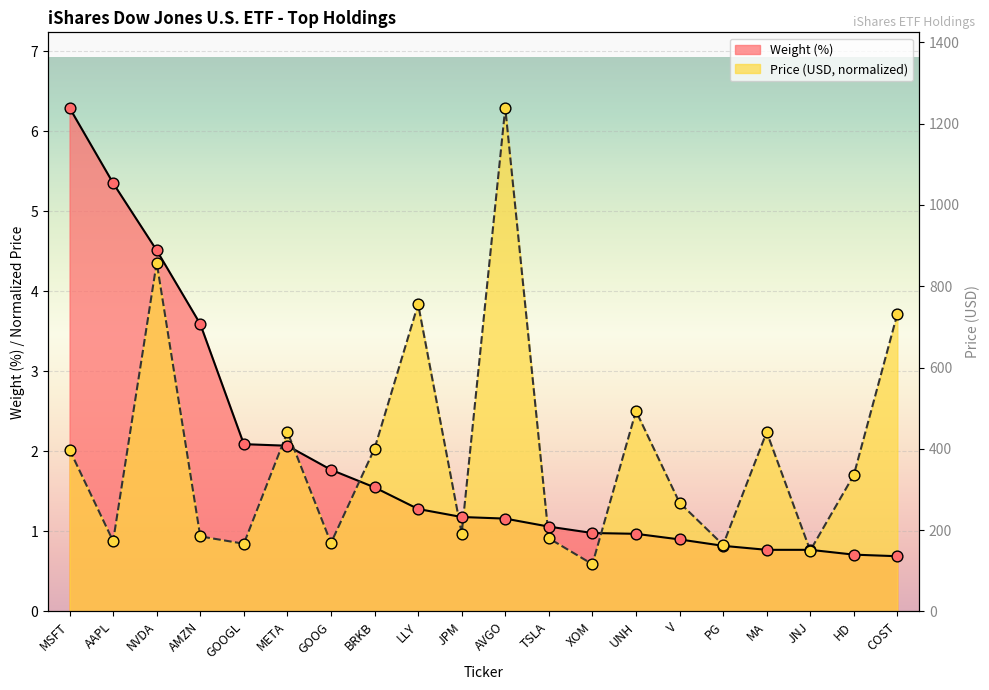

Which series reaches the minimum Y coordinate?

Price (USD)